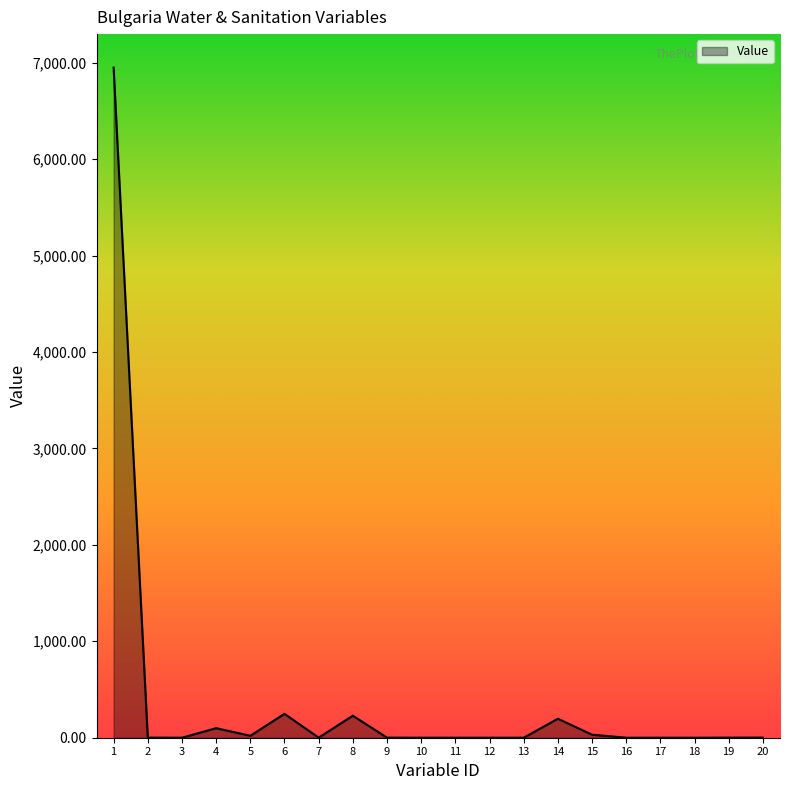

Count the number of values greater than 0.

16